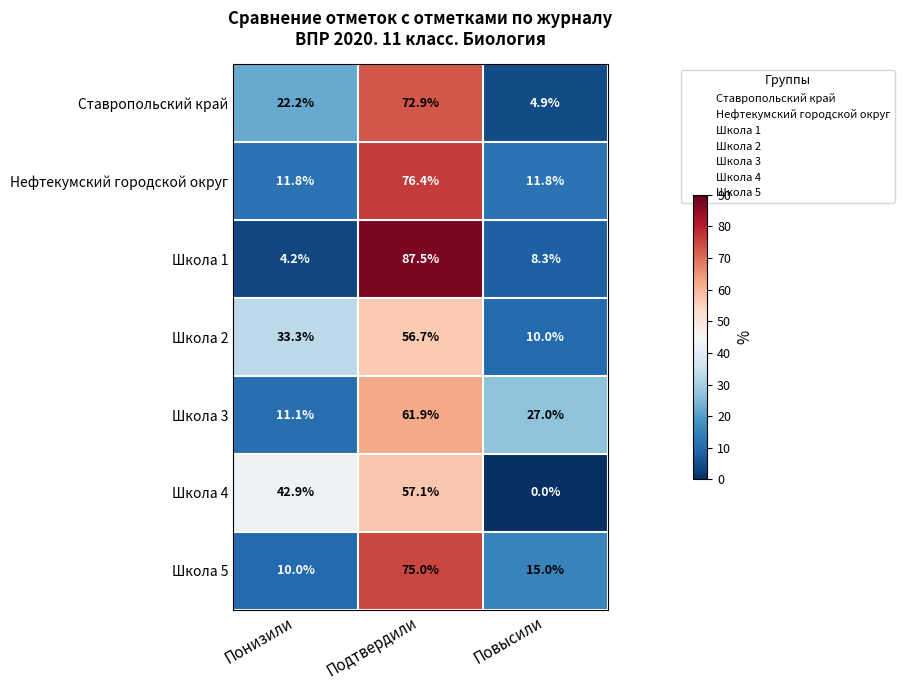

At how many categories does at least one series exceed 2?

3